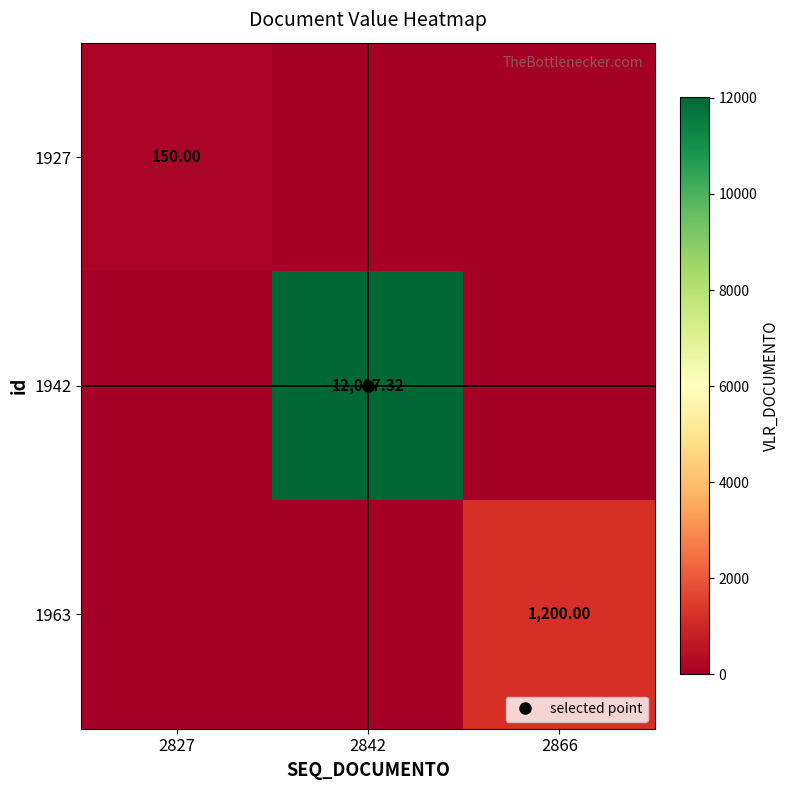

What is the average value of the 1963 series?

400.0